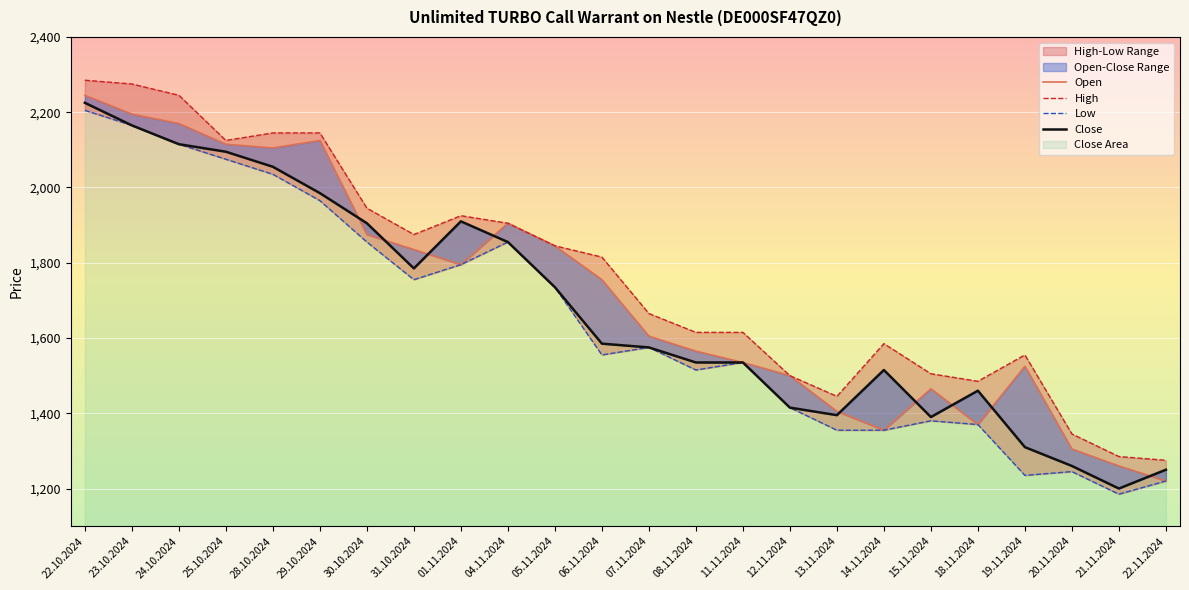

At which category is the sum across all series the highest?

22.10.2024